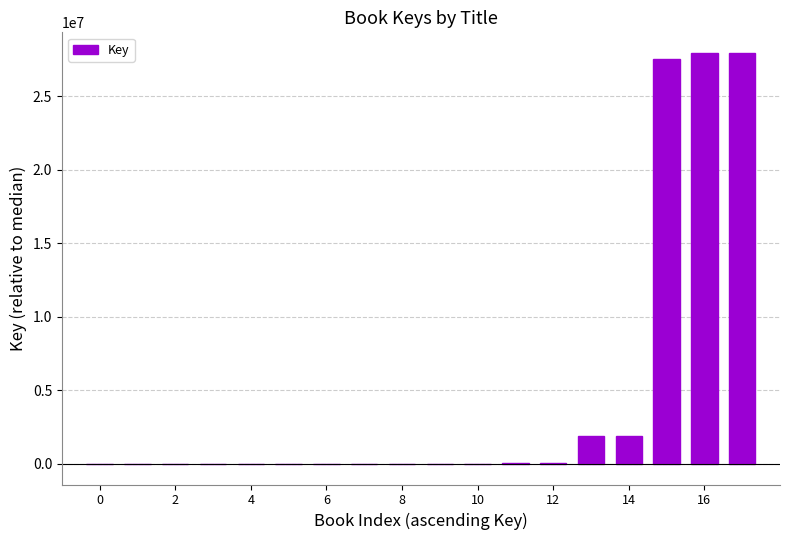

What is the greatest value displayed?

27949726.5